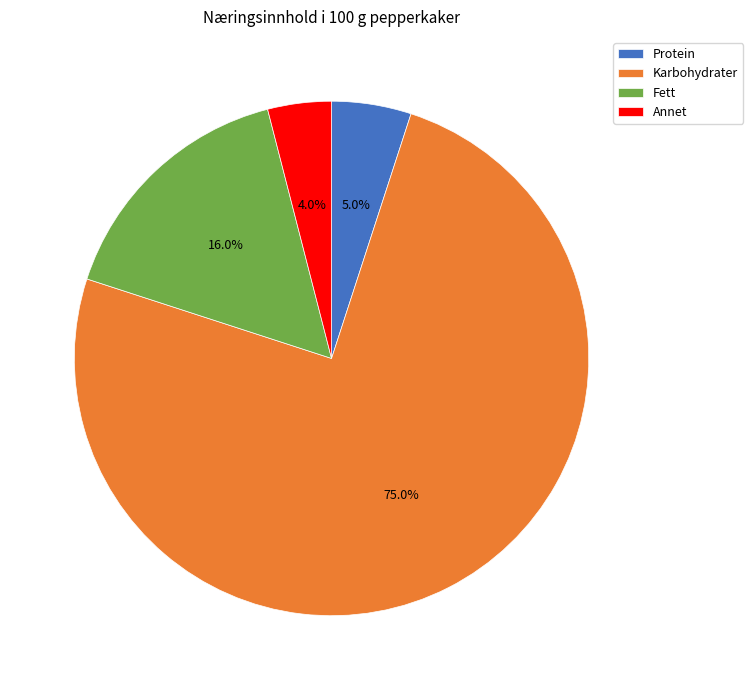

What is the ratio of the value at Fett to the value at Annet?

4.0